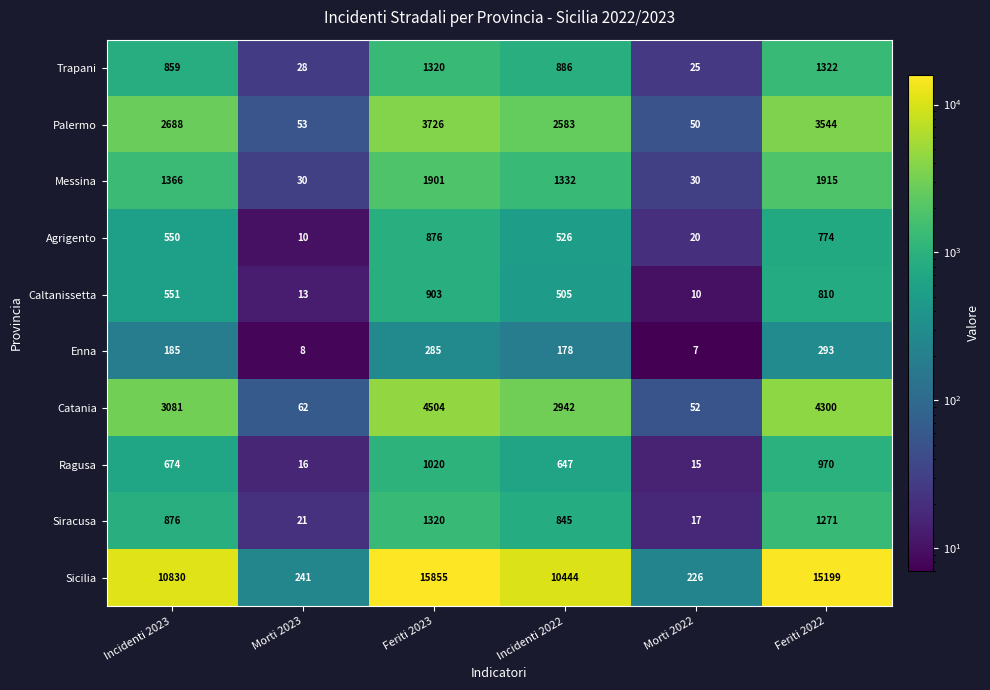

What is the total value across all series at Incidenti 2023?

21660